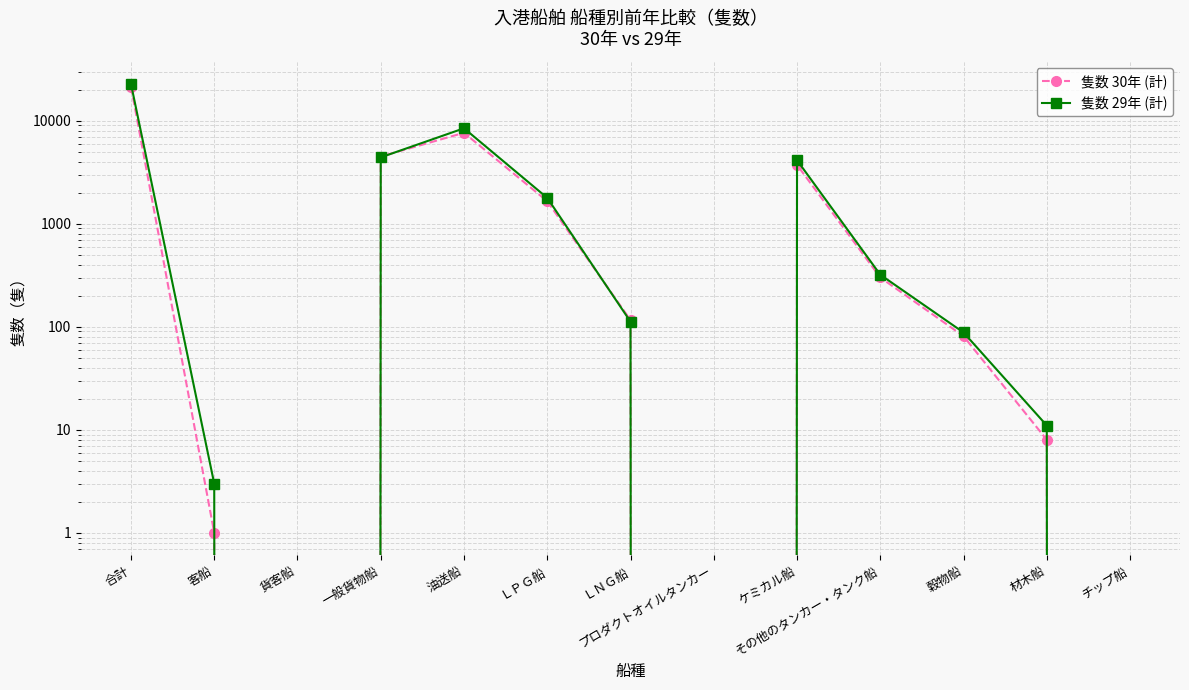

At how many categories does at least one series exceed 17632?

1